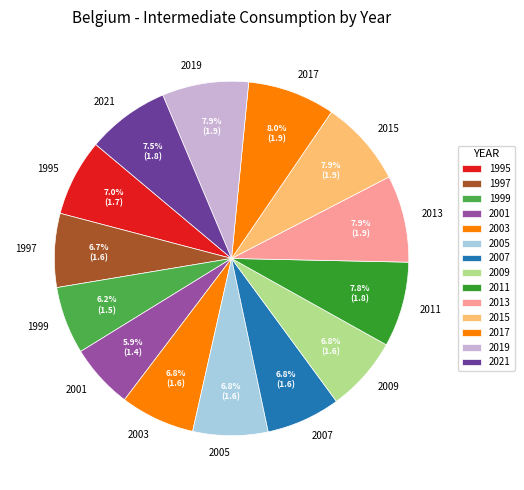

To the nearest percent, what percentage of the pie is 2019?

8%